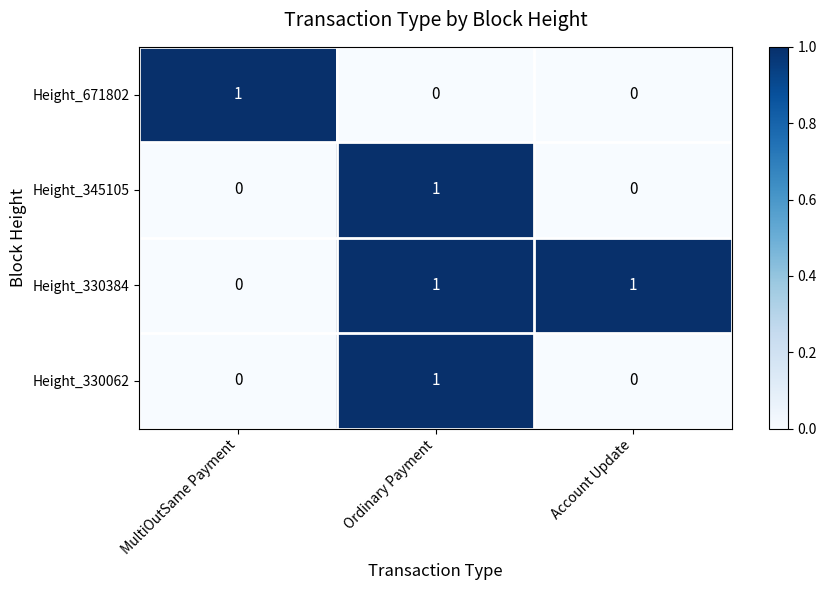

Count the Height_330062 values in the range 0 to 1.

3